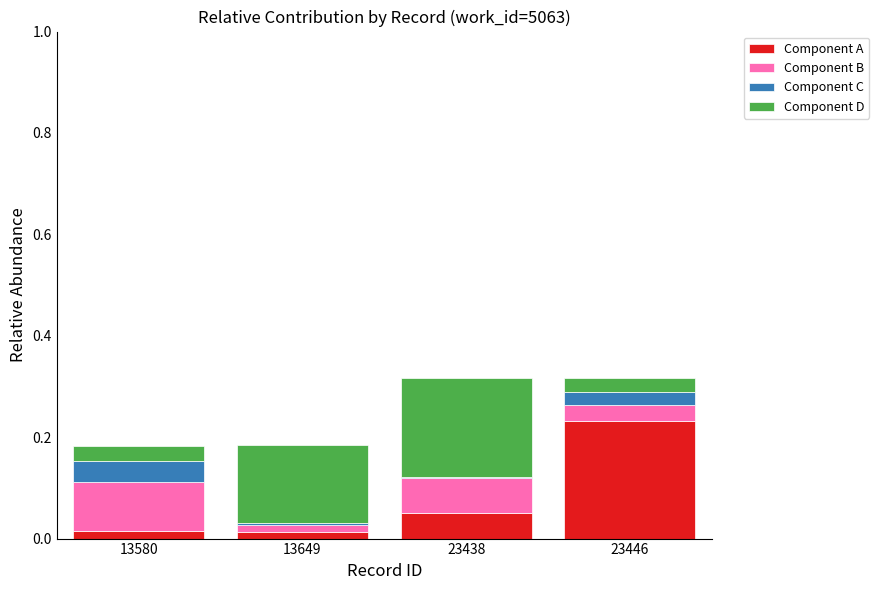

Is it true that Component A equals 0.0 at 13580?

True